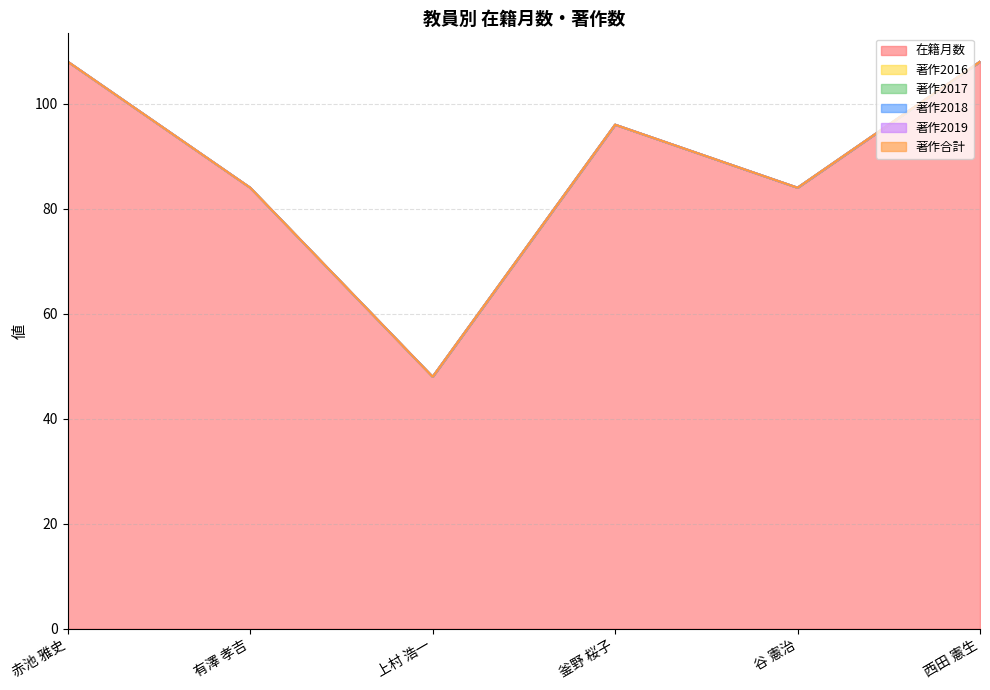

Reading left to right, what are all the values shown in this chart?

在籍月数: 赤池 雅史=108	有澤 孝吉=84	上村 浩一=48	釜野 桜子=96	谷 憲治=84	西田 憲生=108
著作2016: 赤池 雅史=0	有澤 孝吉=0	上村 浩一=0	釜野 桜子=0	谷 憲治=0	西田 憲生=0
著作2017: 赤池 雅史=0	有澤 孝吉=0	上村 浩一=0	釜野 桜子=0	谷 憲治=0	西田 憲生=0
著作2018: 赤池 雅史=0	有澤 孝吉=0	上村 浩一=0	釜野 桜子=0	谷 憲治=0	西田 憲生=0
著作2019: 赤池 雅史=0	有澤 孝吉=0	上村 浩一=0	釜野 桜子=0	谷 憲治=0	西田 憲生=0
著作合計: 赤池 雅史=0	有澤 孝吉=0	上村 浩一=0	釜野 桜子=0	谷 憲治=0	西田 憲生=0